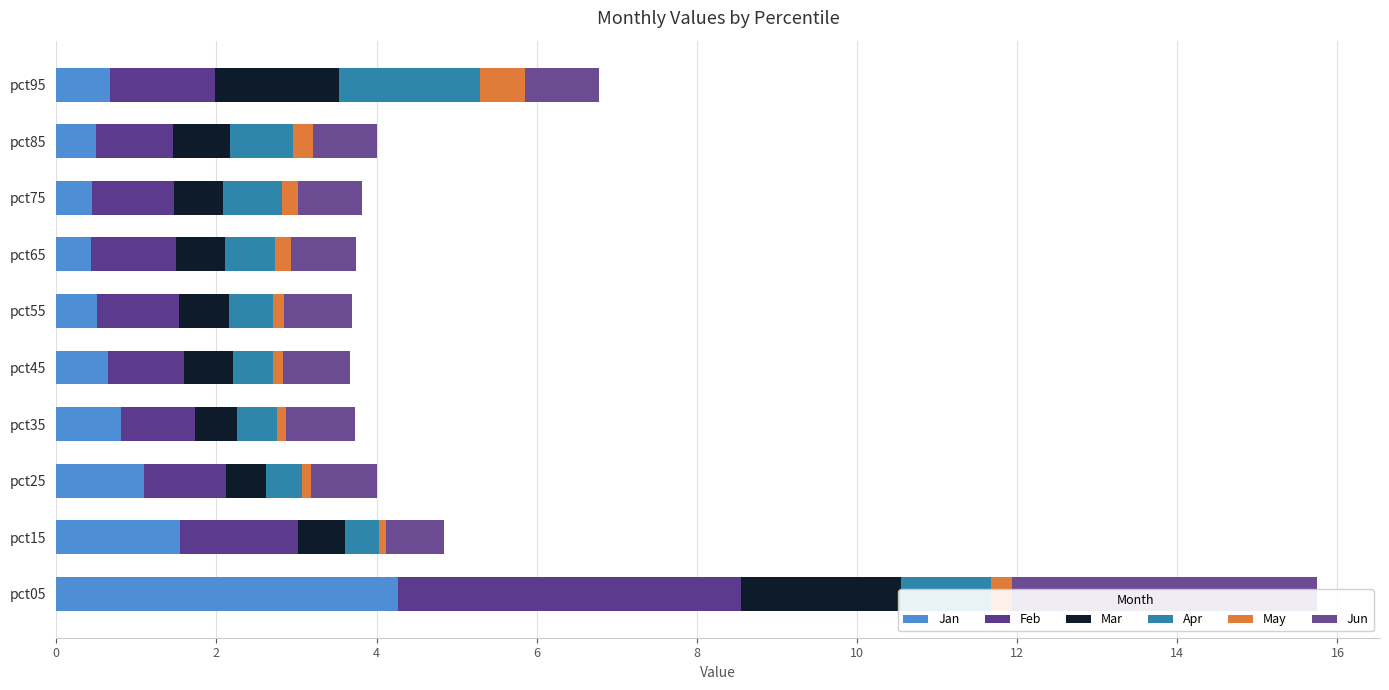

How many bars are there in each group?

6